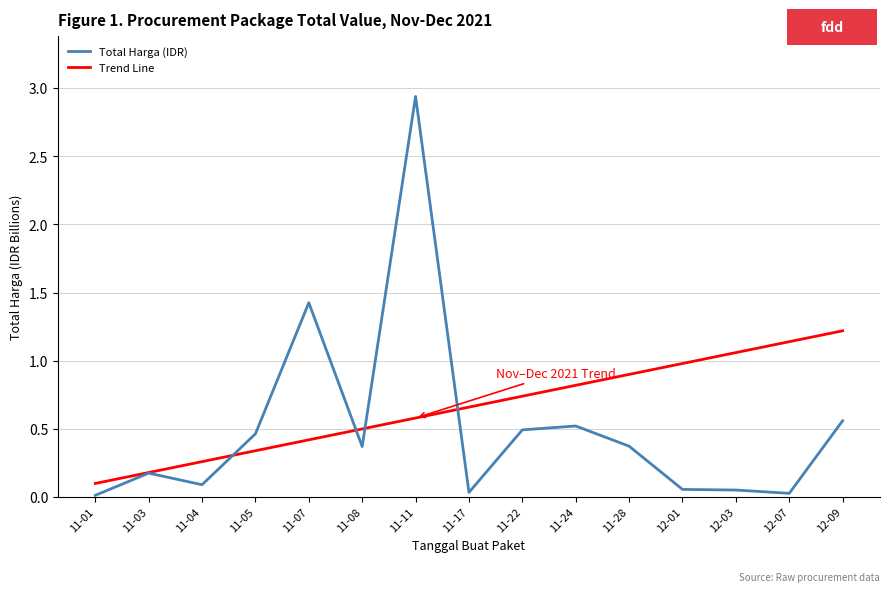

How many series are shown in this chart?

2